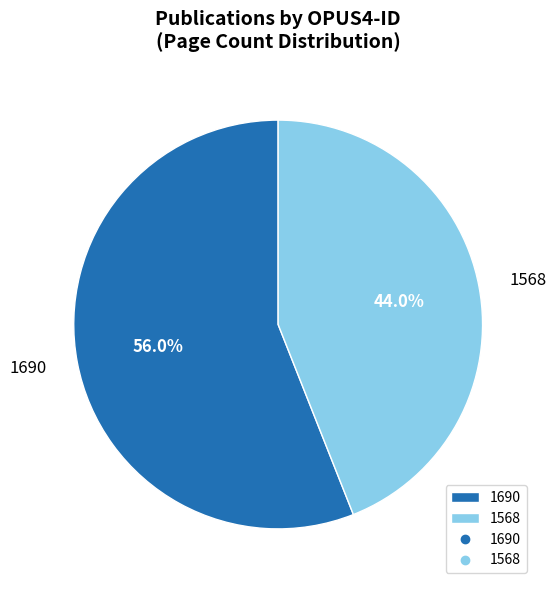

How much of the chart is everything except 1568?

56.0%